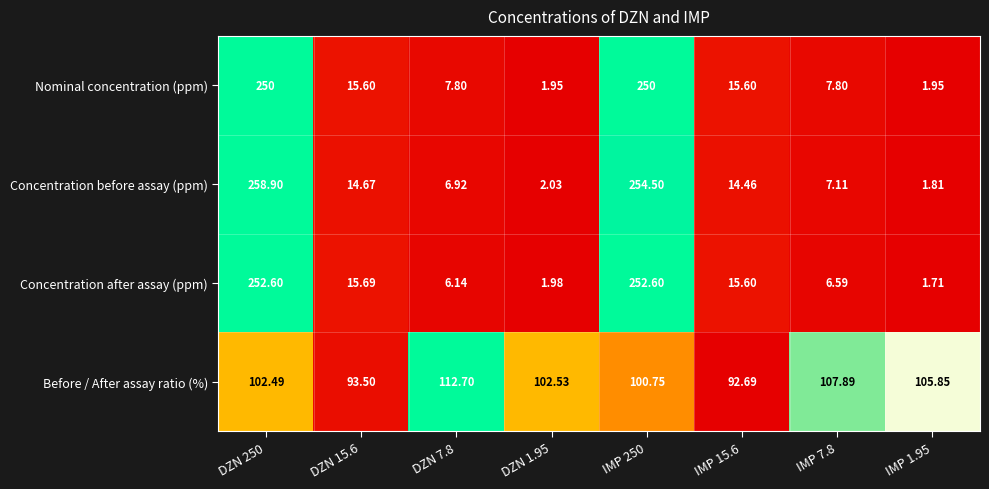

Which series has the widest spread of values?

Concentration before assay (ppm)